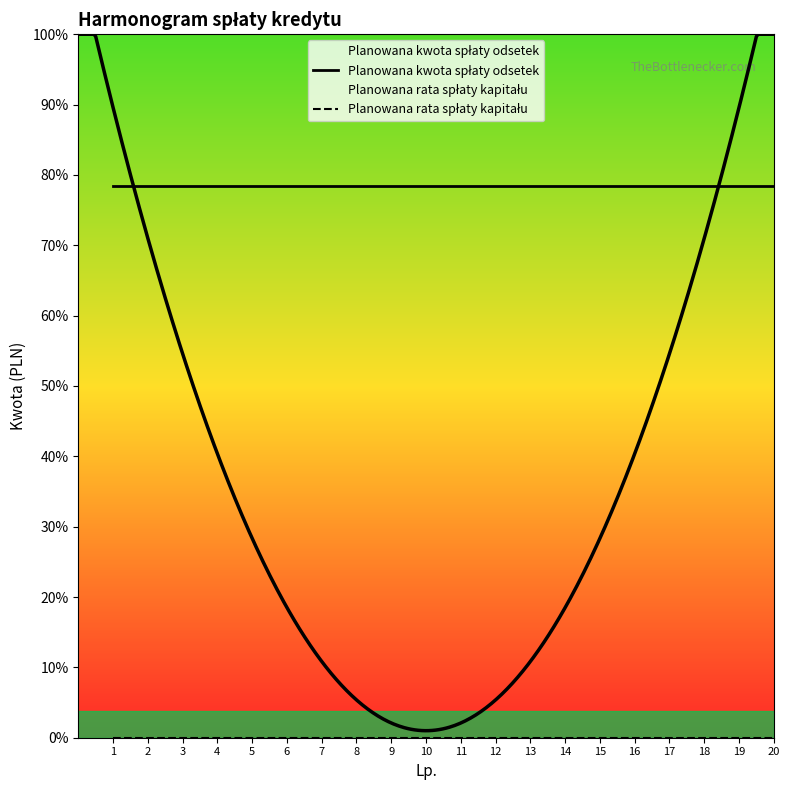

Is the value of Planowana kwota spłaty odsetek at 4 greater than the value of Planowana rata spłaty kapitału at 20?

Yes